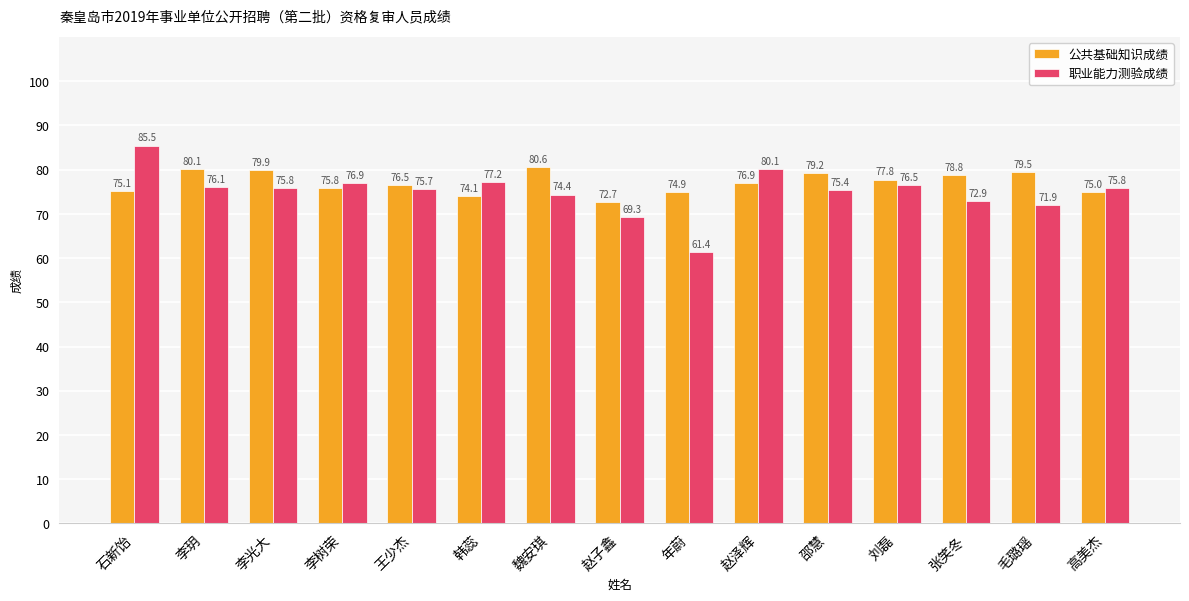

What position from the right is 李玥?

14